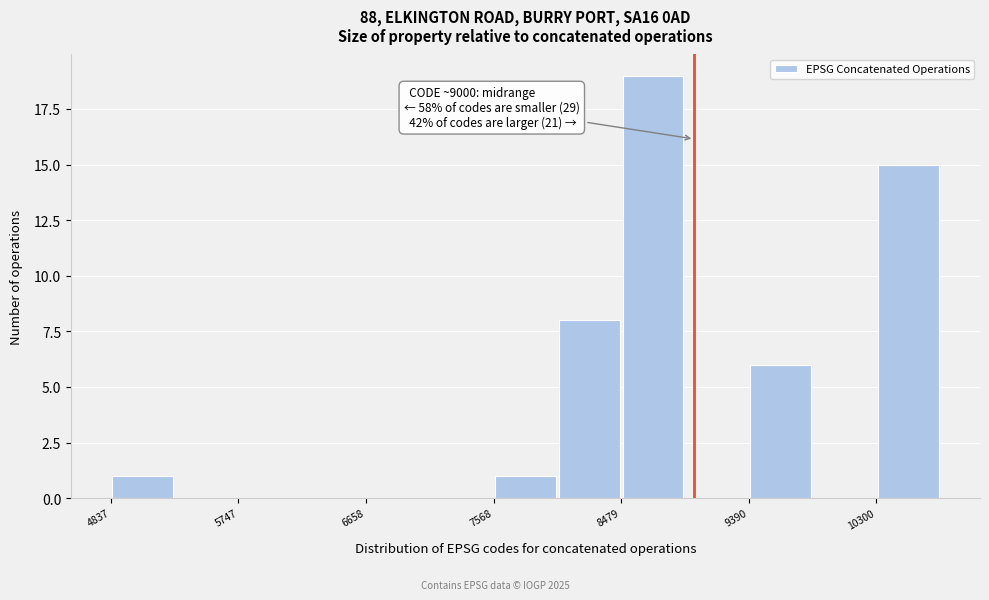

Over which range of the x-axis is the bar tallest?

8500 to 8900